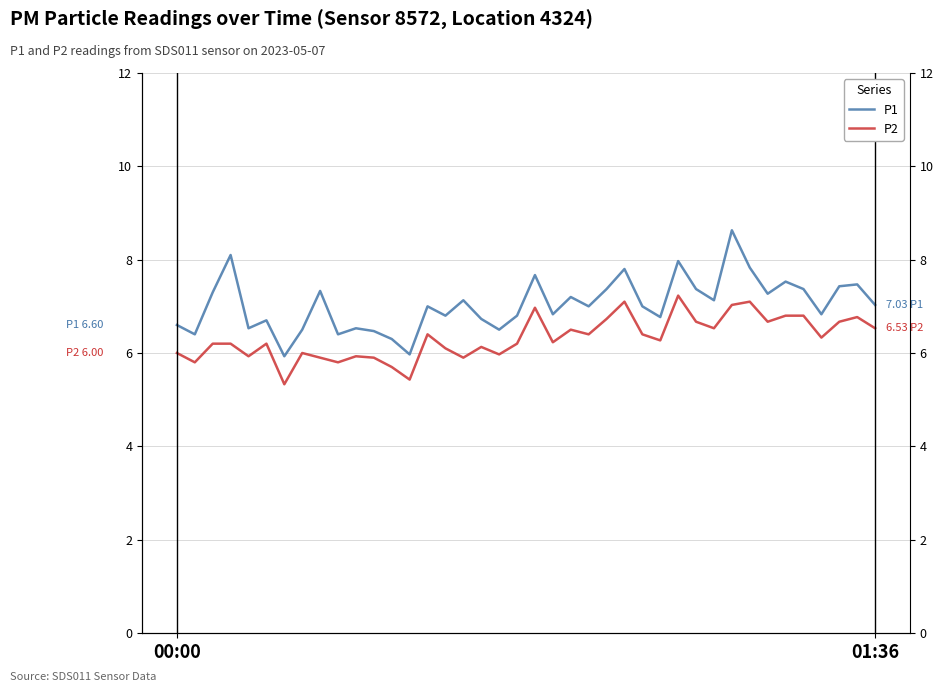

Rank the series at 14 from lowest to highest value.

P2, P1